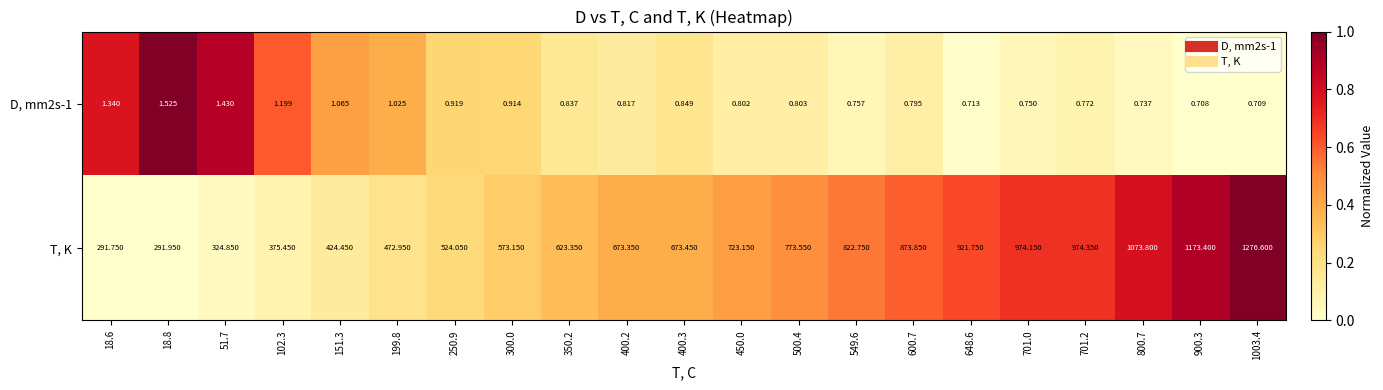

Which series has the largest total across all categories?

T, K